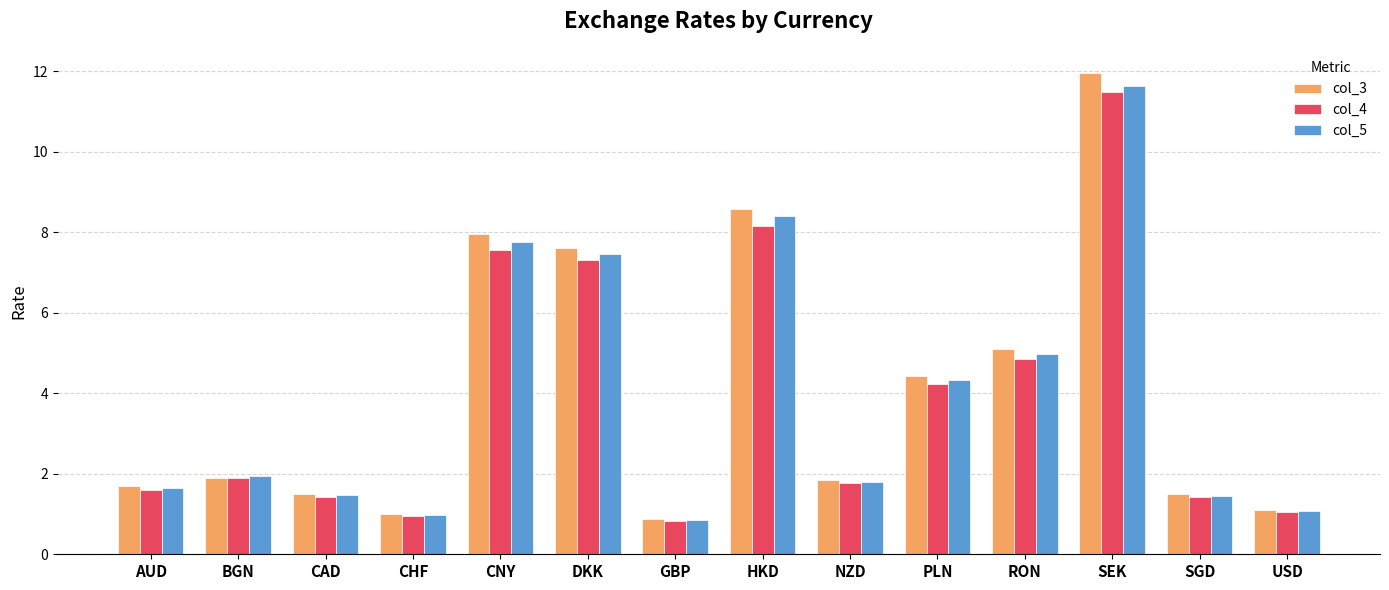

What value does the col_3 series have at CHF?

1.0